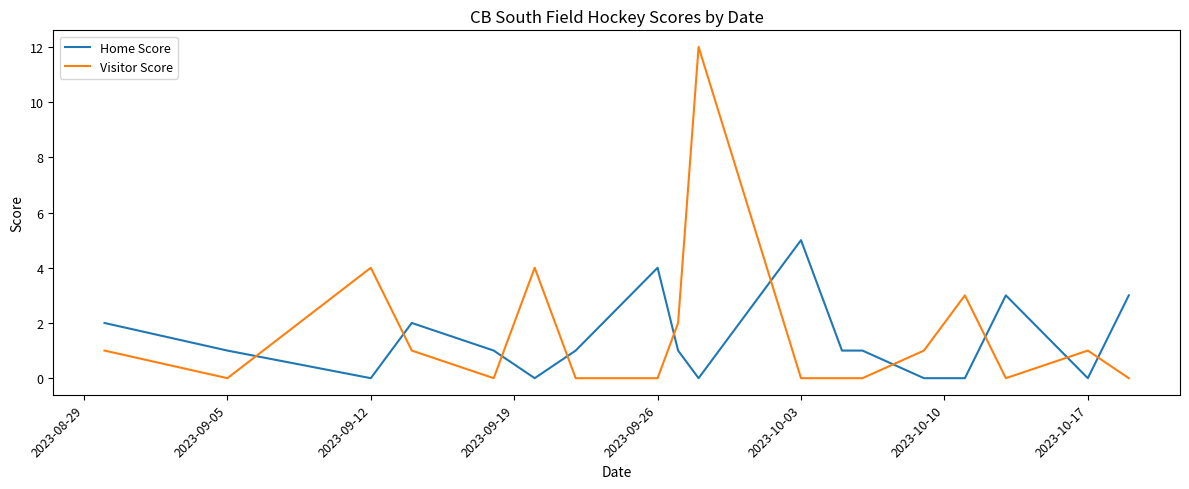

Is this an area chart (filled region under the line)?

No